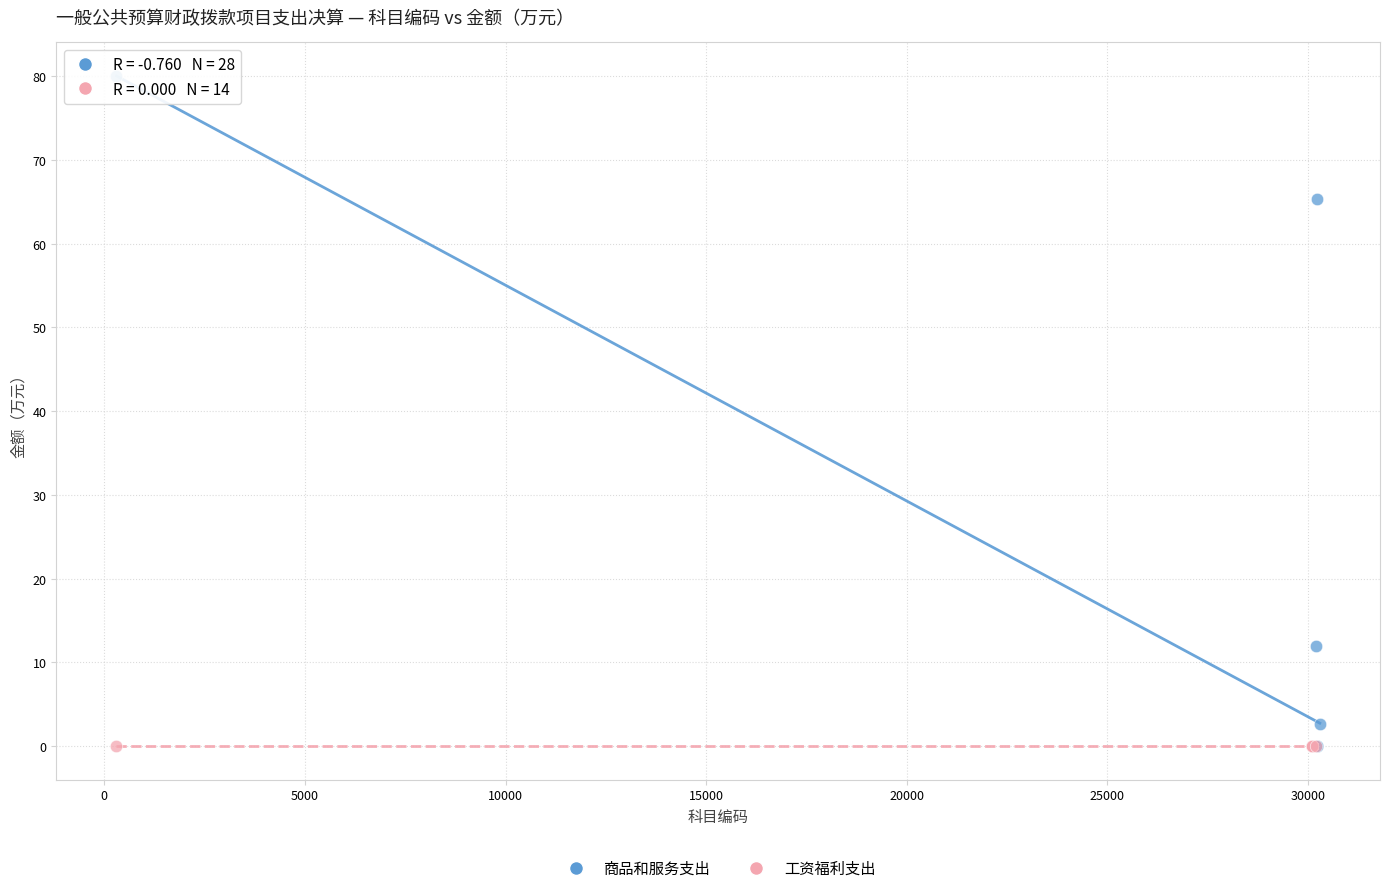

Which series reaches the maximum Y coordinate?

商品和服务支出